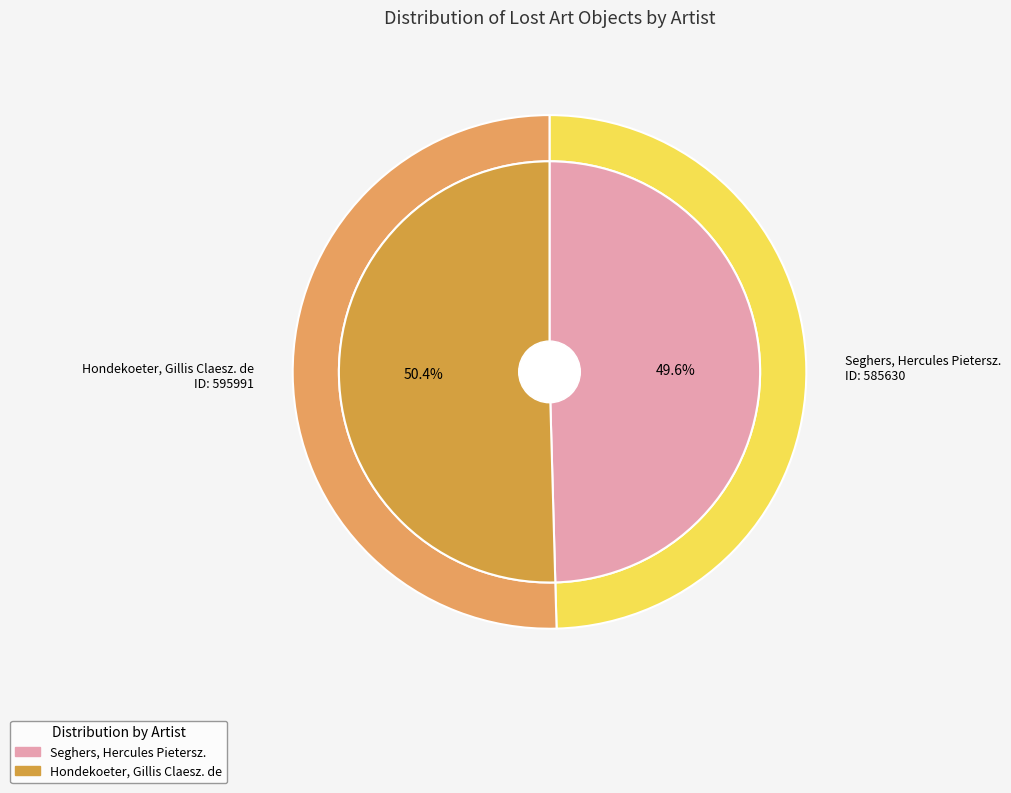

The Hondekoeter, Gillis Claesz. de slice represents 50% of the pie. True or false?

True